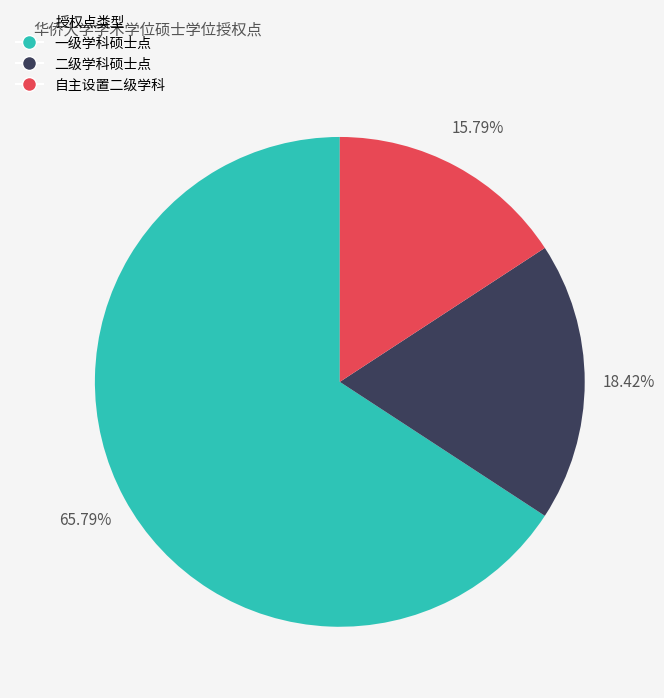

Which category has the smallest portion of the pie?

自主设置二级学科